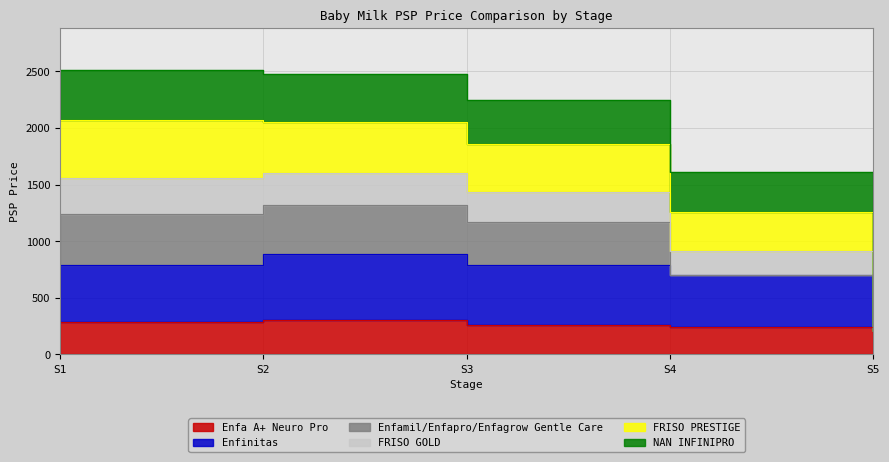

At which category is the sum across all series the highest?

S2